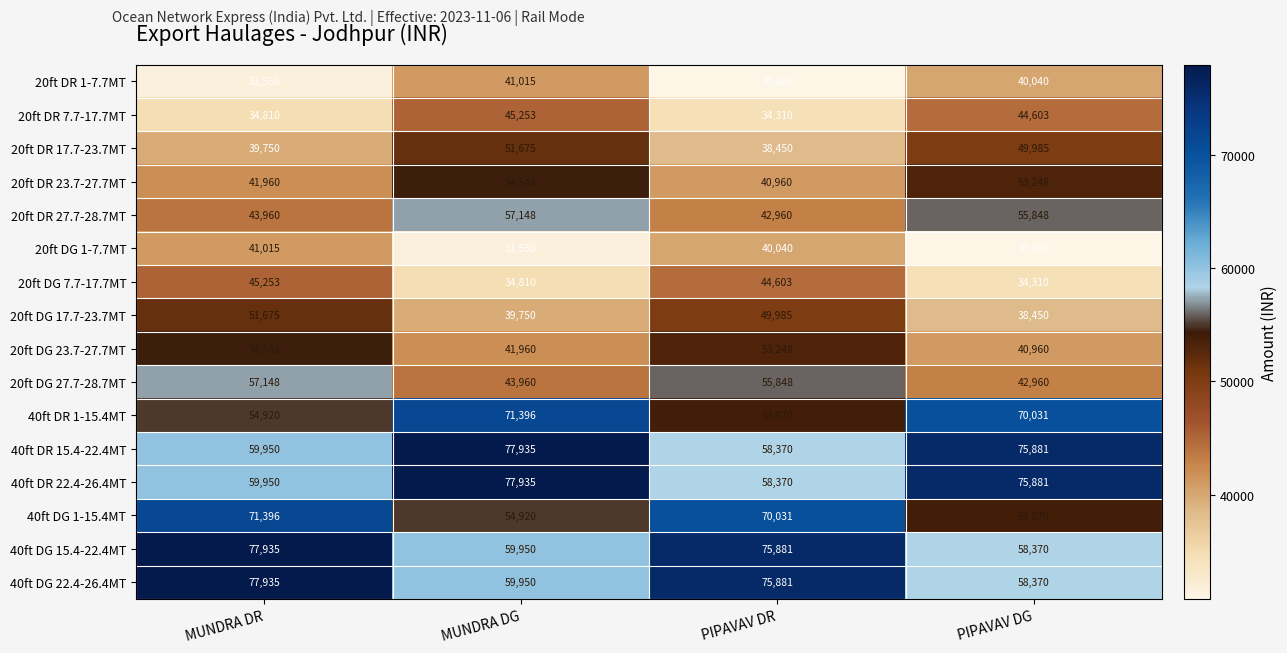

The value of 20ft DG 23.7-27.7MT at MUNDRA DG is 26190. True or false?

False